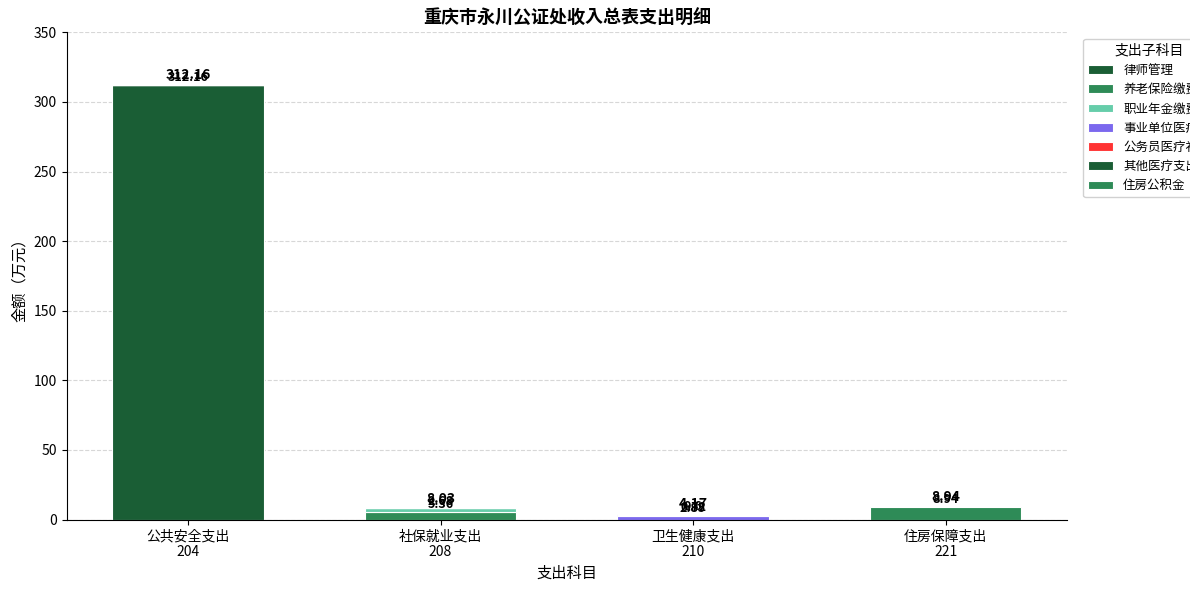

Does the chart contain stacked bars?

Yes